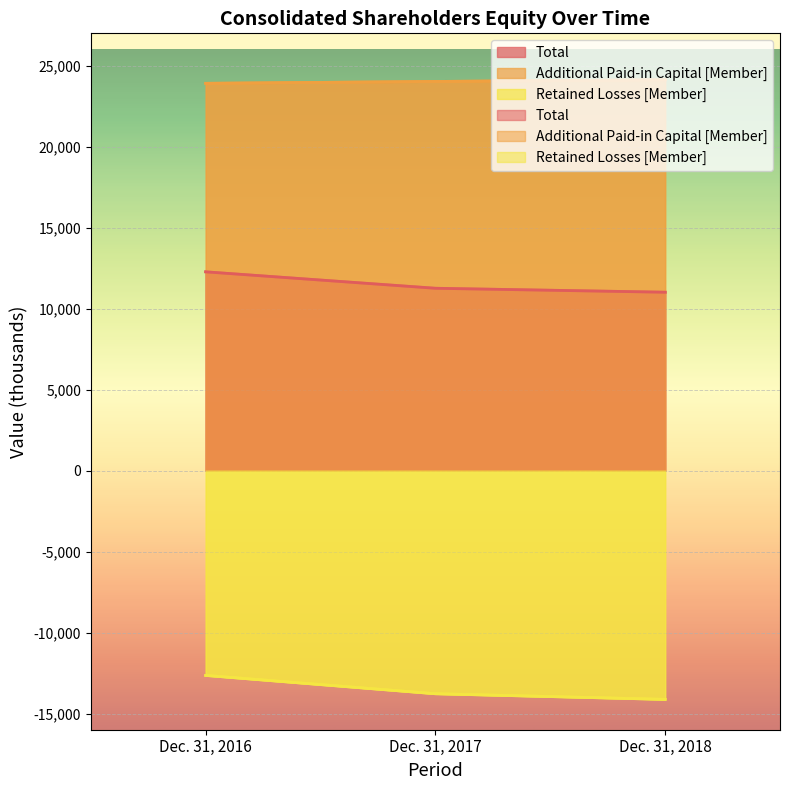

Reading left to right, what are all the values shown in this chart?

Total: Dec. 31, 2016=12273	Dec. 31, 2017=11258	Dec. 31, 2018=11014
Additional Paid-in Capital [Member]: Dec. 31, 2016=23912	Dec. 31, 2017=24028	Dec. 31, 2018=24133
Retained Losses [Member]: Dec. 31, 2016=-12647	Dec. 31, 2017=-13778	Dec. 31, 2018=-14127